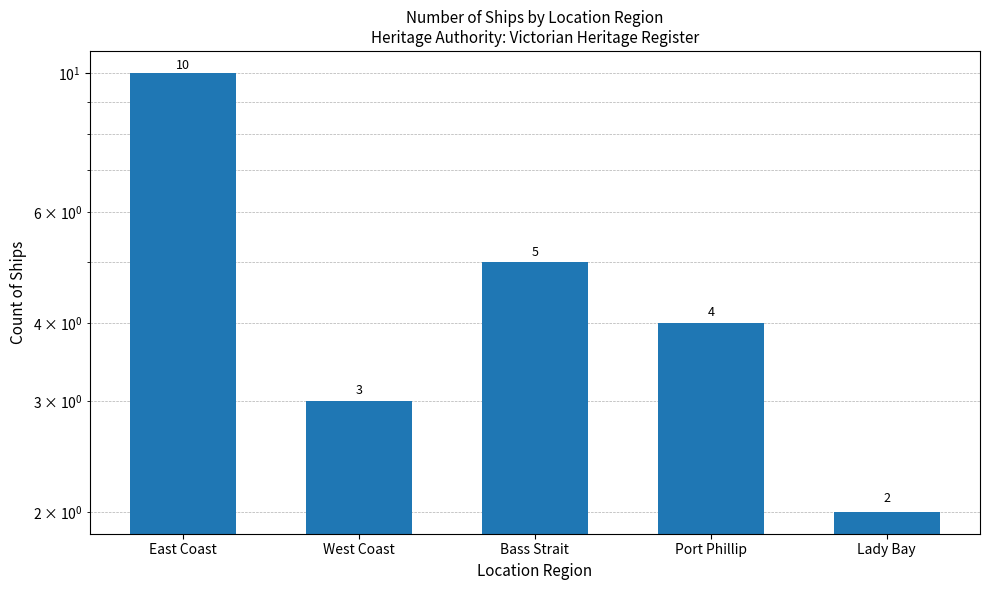

Where does the data first go above 4?

East Coast